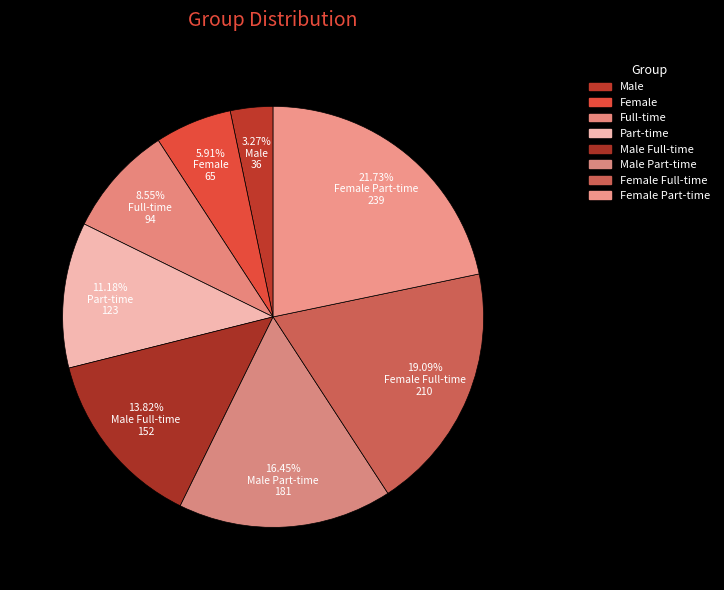

How many segments does this pie chart have?

8